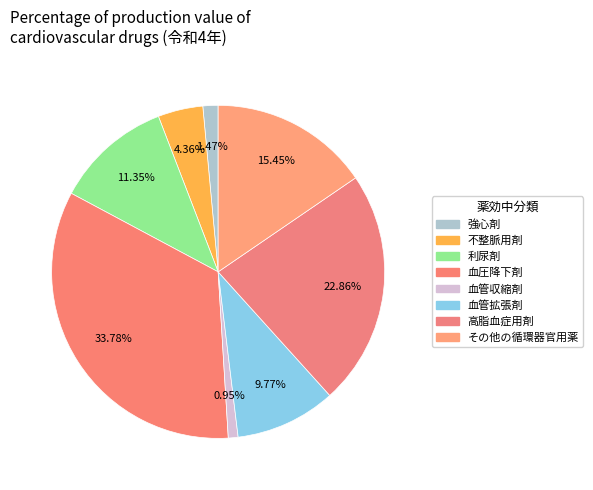

Count the number of slices in the pie.

8